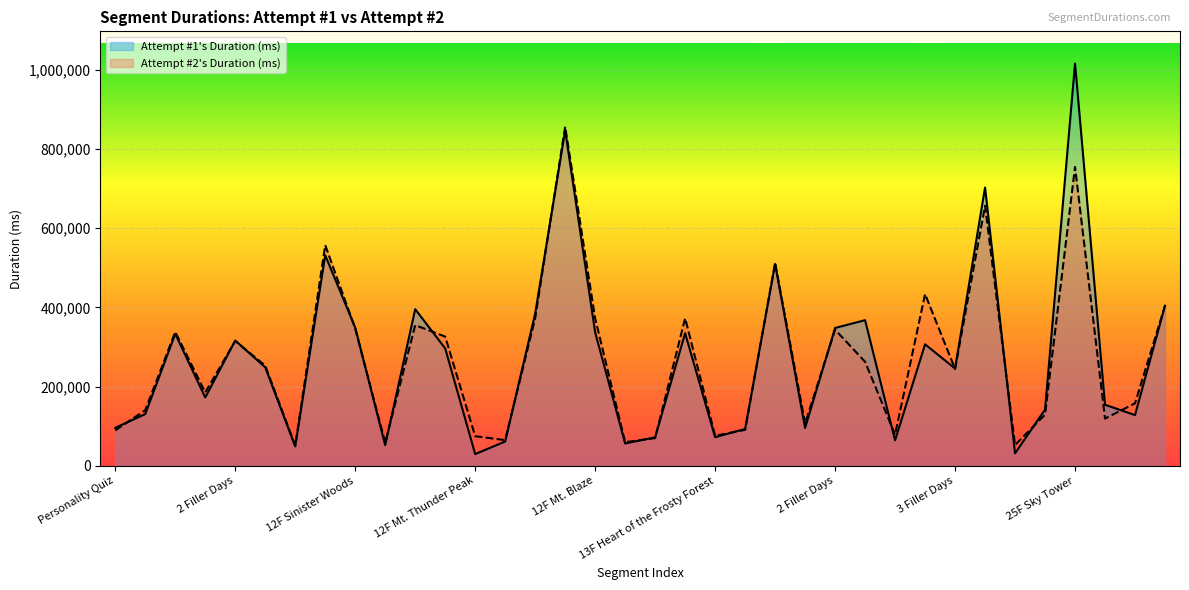

What is the smallest value displayed?

29537